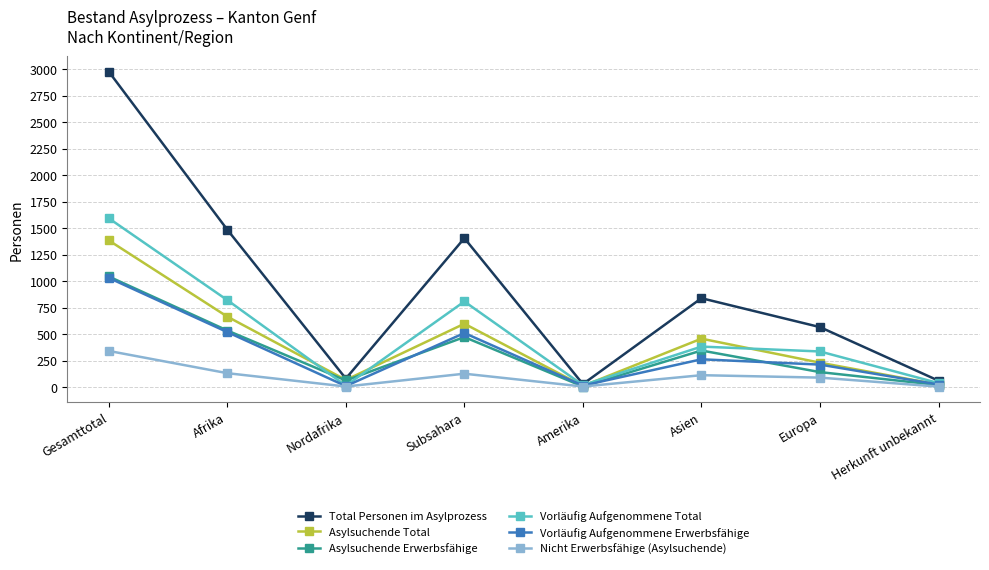

At which category does Asylsuchende Total reach its first local valley?

Nordafrika